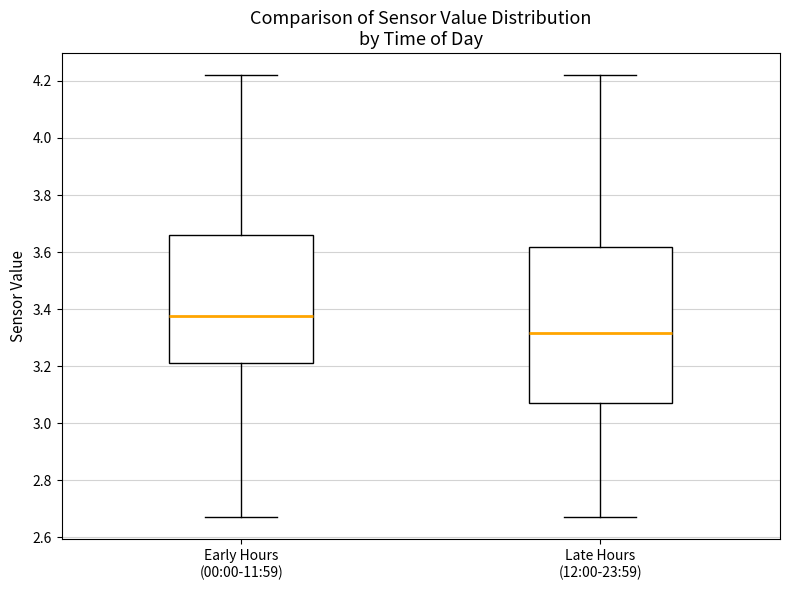

Reading left to right, read every box against the y-axis: the position of its median line, the range the box covers, and the ends of its whiskers. The values are not printed on the chart, so give them approximately, as read against the axis.

Early Hours (00:00-11:59): median 3.38, box 3.22 to 3.66, whiskers 2.68 to 4.22
Late Hours (12:00-23:59): median 3.32, box 3.08 to 3.62, whiskers 2.68 to 4.22